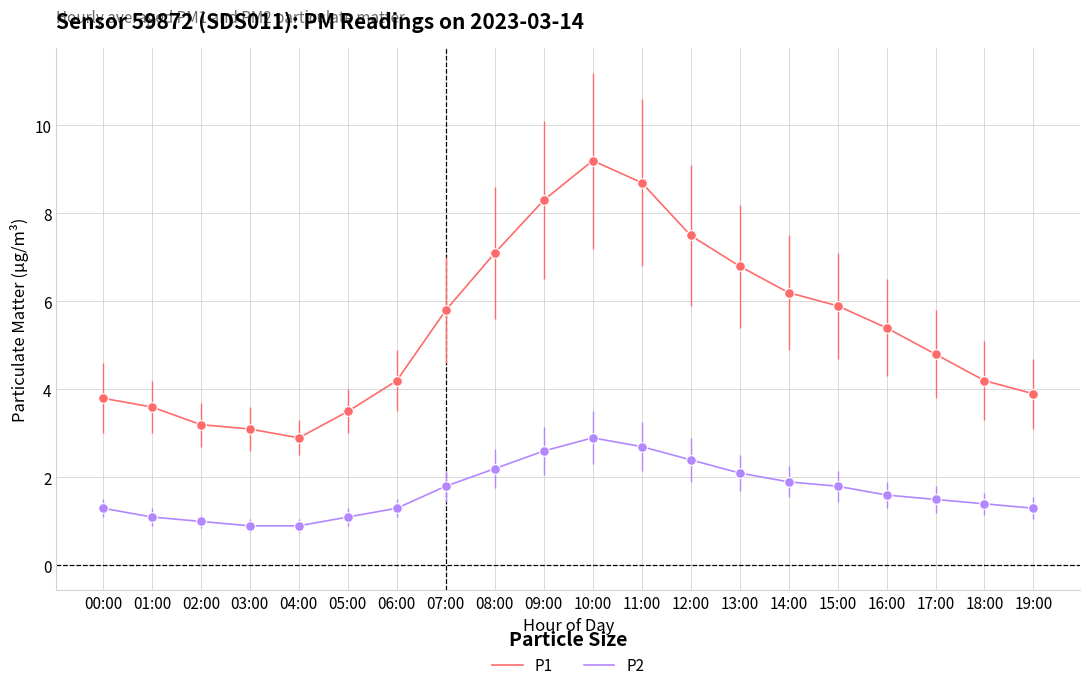

At 18:00, list the series in order from smallest to largest.

P2, P1